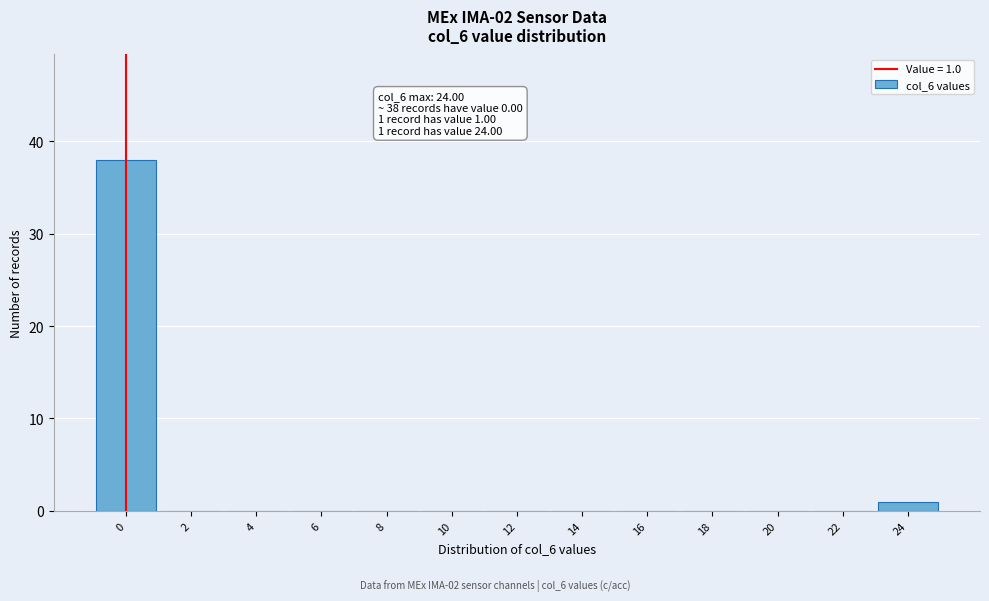

Reading left to right, list all the values displayed in this chart.

0=38	2=0	4=0	6=0	8=0	10=0	12=0	14=0	16=0	18=0	20=0	22=0	24=1